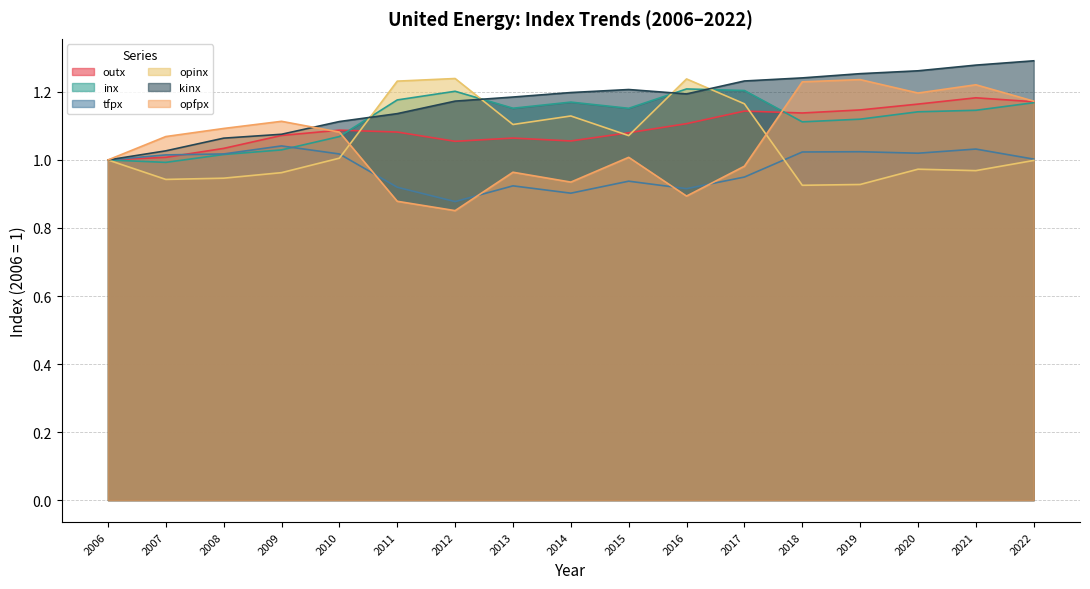

What are all the series names shown in the legend?

outx, inx, tfpx, opinx, kinx, opfpx